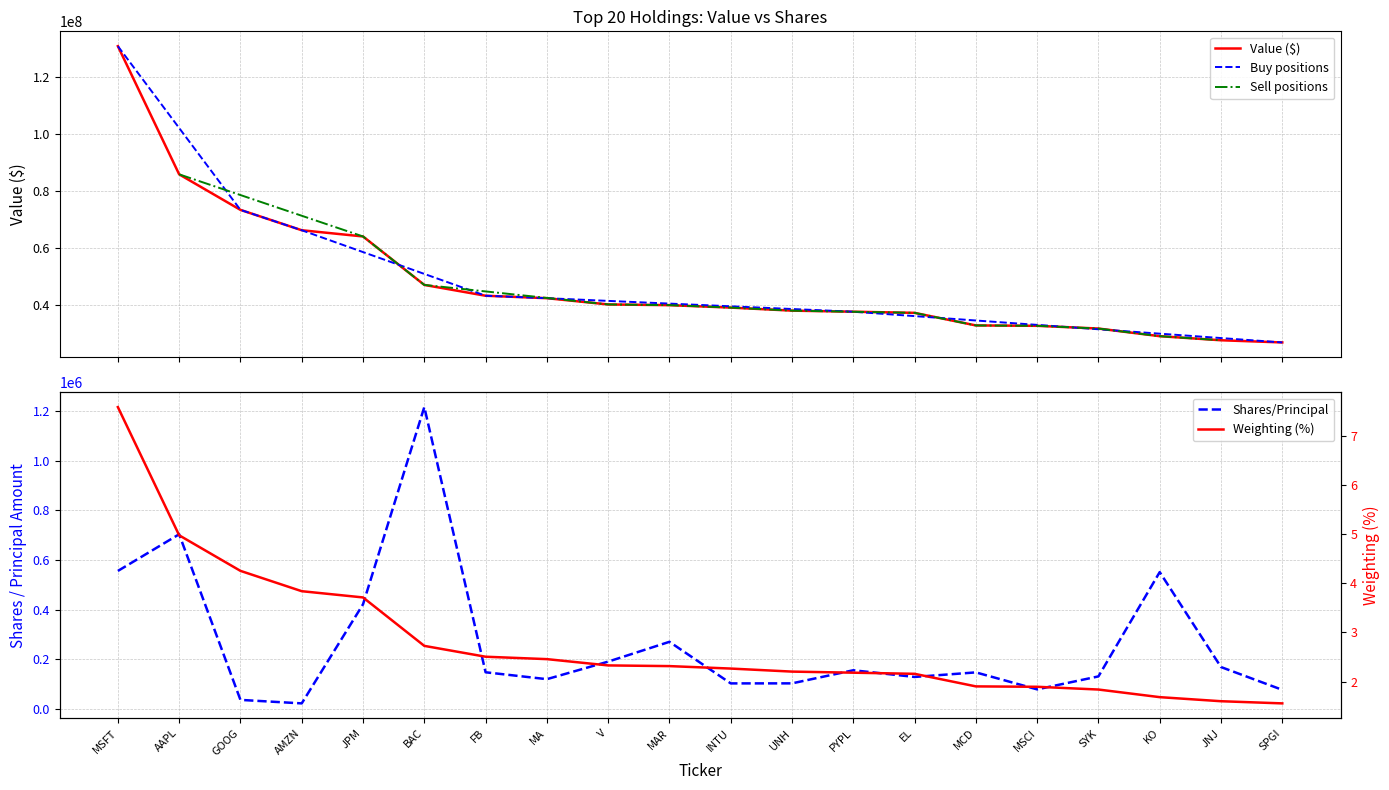

Reading left to right, list all the values displayed in this chart.

Value (M$): MSFT=131008000	AAPL=85944000	GOOG=73449000	AMZN=66291000	JPM=64104000	BAC=47068000	FB=43265000	MA=42404000	V=40203000	MAR=39954000	INTU=39095000	UNH=38024000	PYPL=37649000	EL=37246000	MCD=32825000	MSCI=32690000	SYK=31730000	KO=29044000	JNJ=27612000	SPGI=26846000
Shares/Principal: MSFT=555662	AAPL=703595	GOOG=35506	AMZN=21425	JPM=421097	BAC=1216535	FB=146895	MA=119097	V=189878	MAR=269758	INTU=102060	UNH=102195	PYPL=155035	EL=128058	MCD=146447	MSCI=77968	SYK=130265	KO=551006	JNJ=168005	SPGI=76079